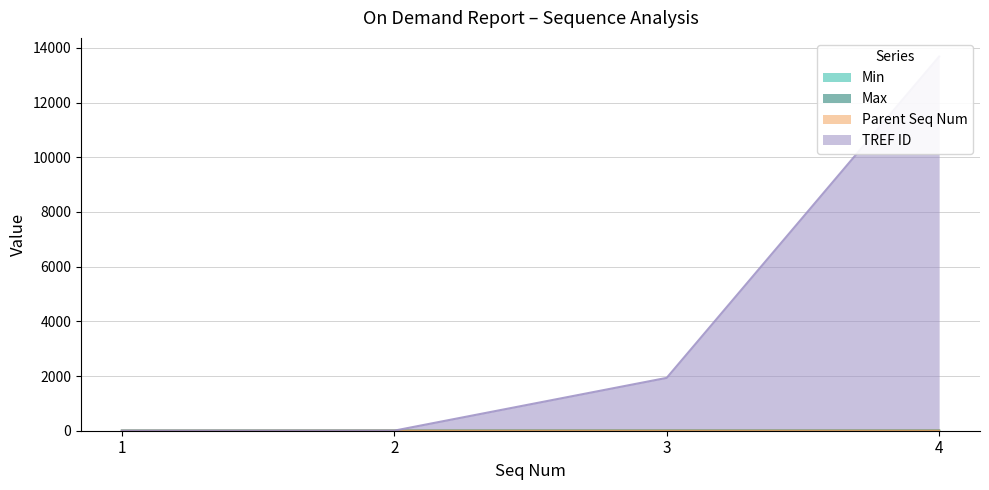

At which category is the sum across all series the highest?

4